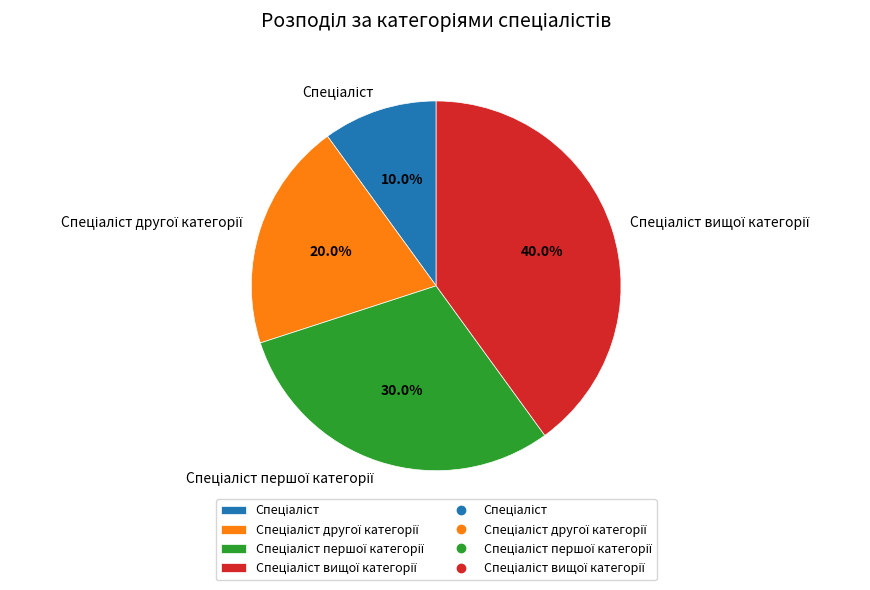

Is there any slice that represents more than half of the pie?

No